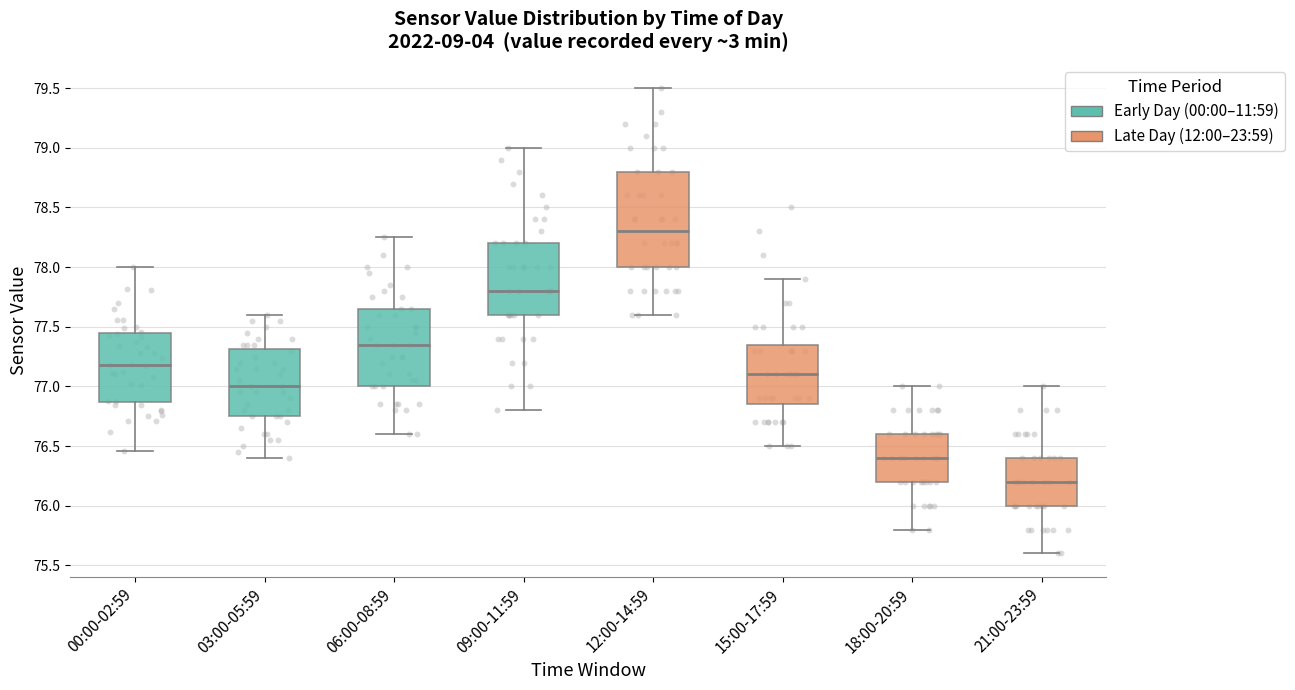

Reading left to right, transcribe this box plot: for each box, give where its median line is, the range the box spans, and where its two whiskers end, as read against the y-axis. The values are not printed on the chart, so give them approximately, as read against the axis.

00:00-02:59: median 77.20, box 76.85 to 77.45, whiskers 76.45 to 78.00
03:00-05:59: median 77.00, box 76.75 to 77.30, whiskers 76.40 to 77.60
06:00-08:59: median 77.35, box 77.00 to 77.65, whiskers 76.60 to 78.25
09:00-11:59: median 77.80, box 77.60 to 78.20, whiskers 76.80 to 79.00
12:00-14:59: median 78.30, box 78.00 to 78.80, whiskers 77.60 to 79.50
15:00-17:59: median 77.10, box 76.85 to 77.35, whiskers 76.50 to 77.90
18:00-20:59: median 76.40, box 76.20 to 76.60, whiskers 75.80 to 77.00
21:00-23:59: median 76.20, box 76.00 to 76.40, whiskers 75.60 to 77.00